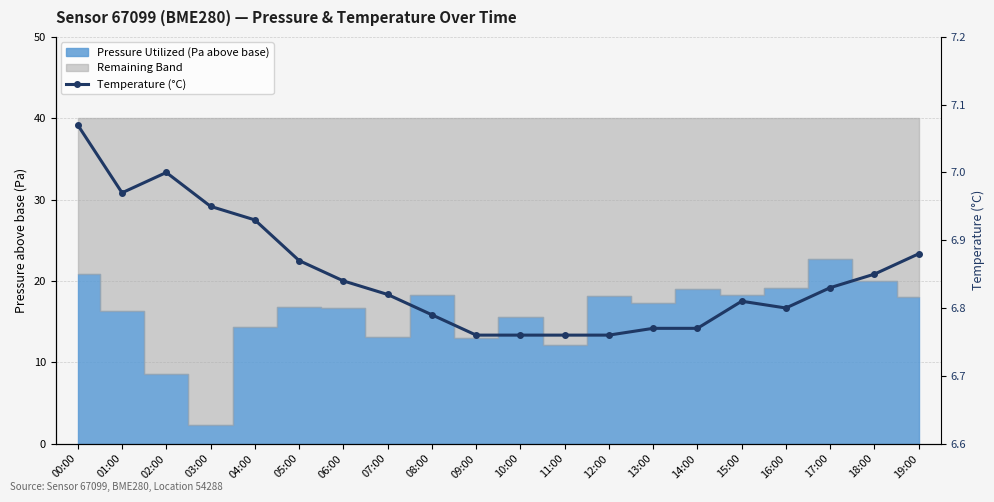

What is the average value?

6.8